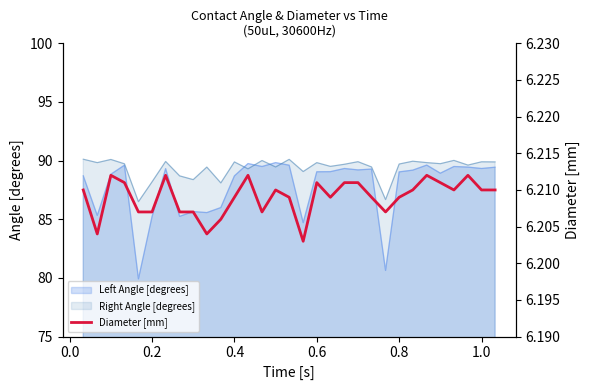

What is the lowest value of the Left Angle [degrees] series?

79.9